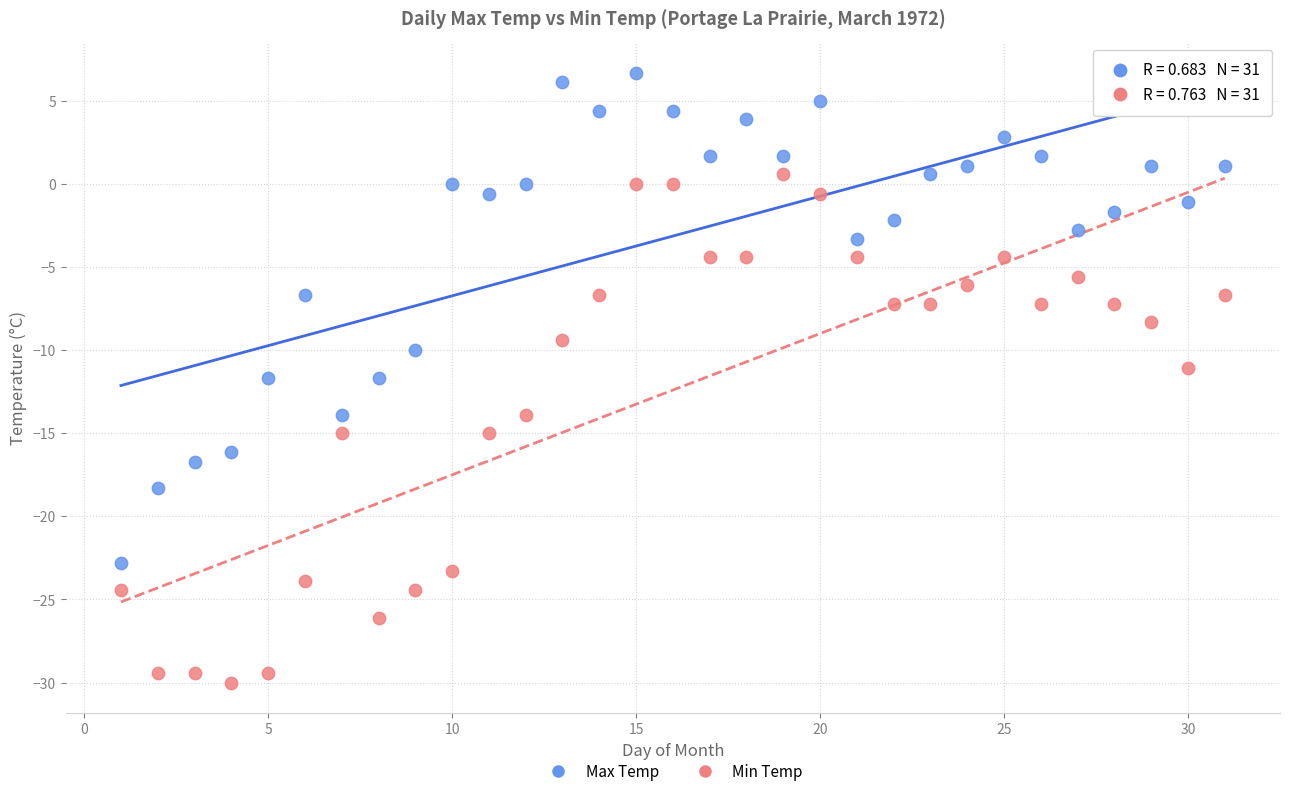

Which series reaches the minimum Y coordinate?

Min Temp